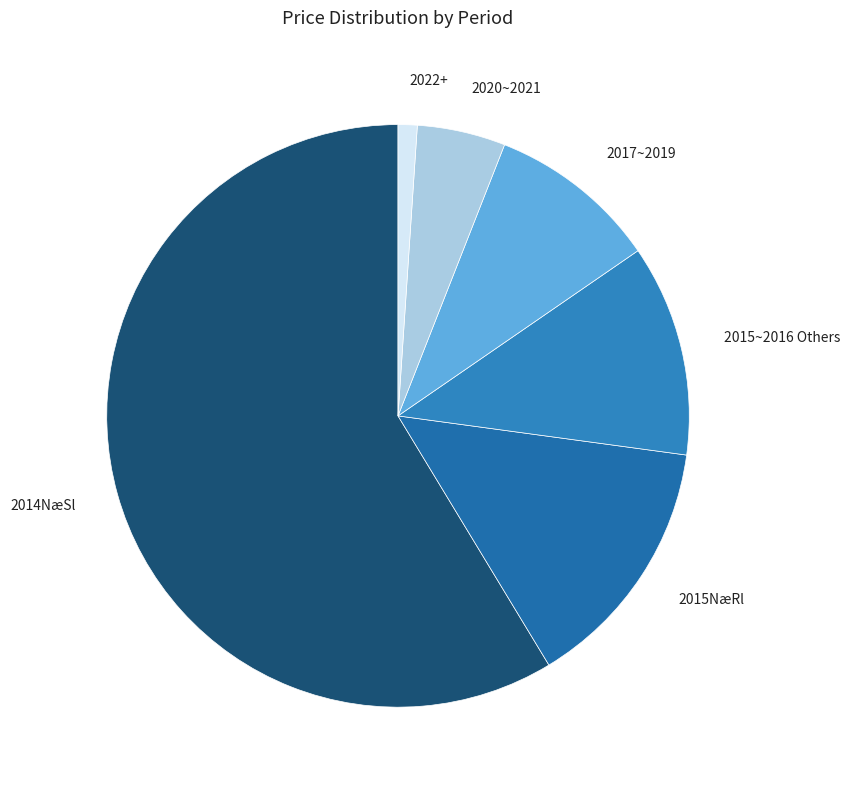

Do 2015~2016 Others and 2014NæSl together represent more than half of the pie?

Yes